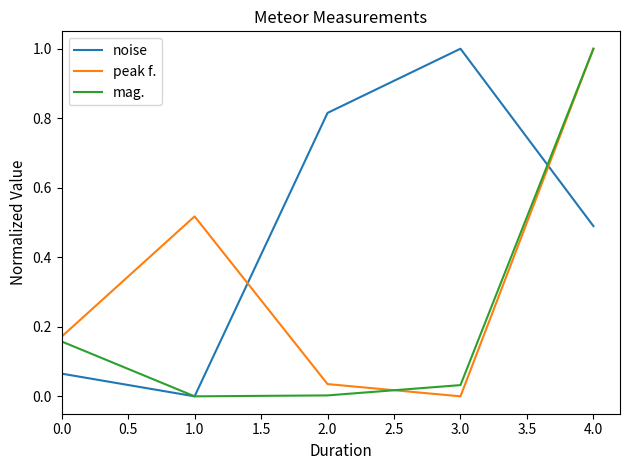

In peak f., how many points are lower than both neighbors (excluding endpoints)?

1